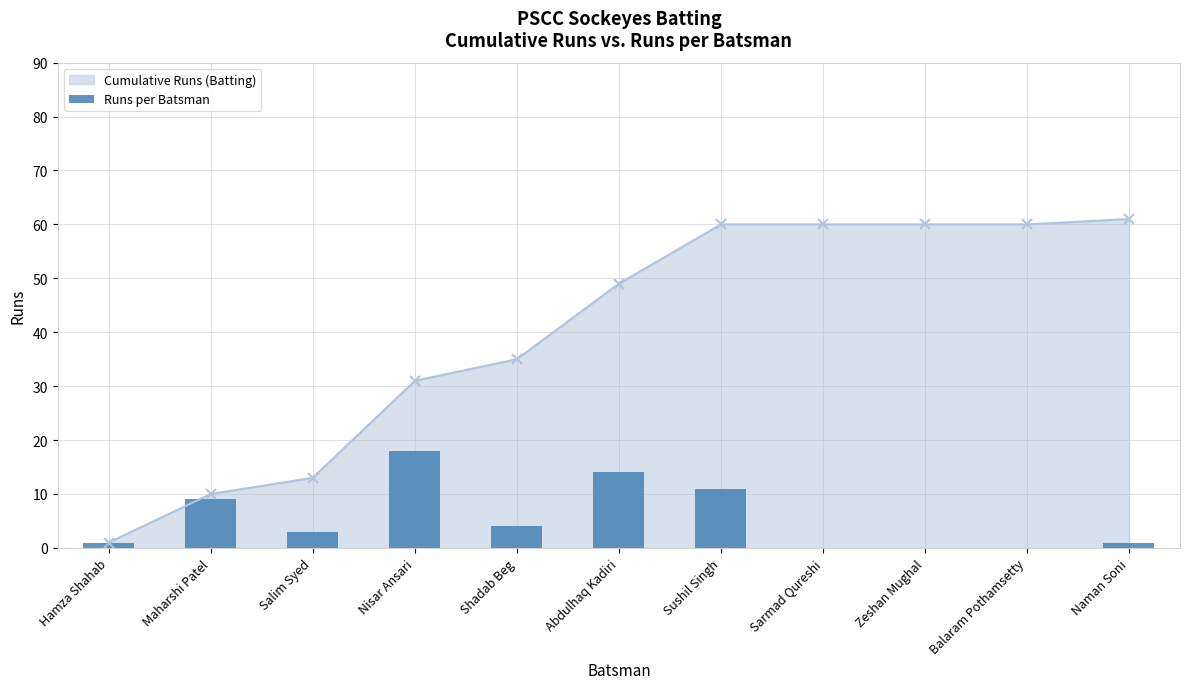

At which label does the data first exceed 3?

Maharshi Patel